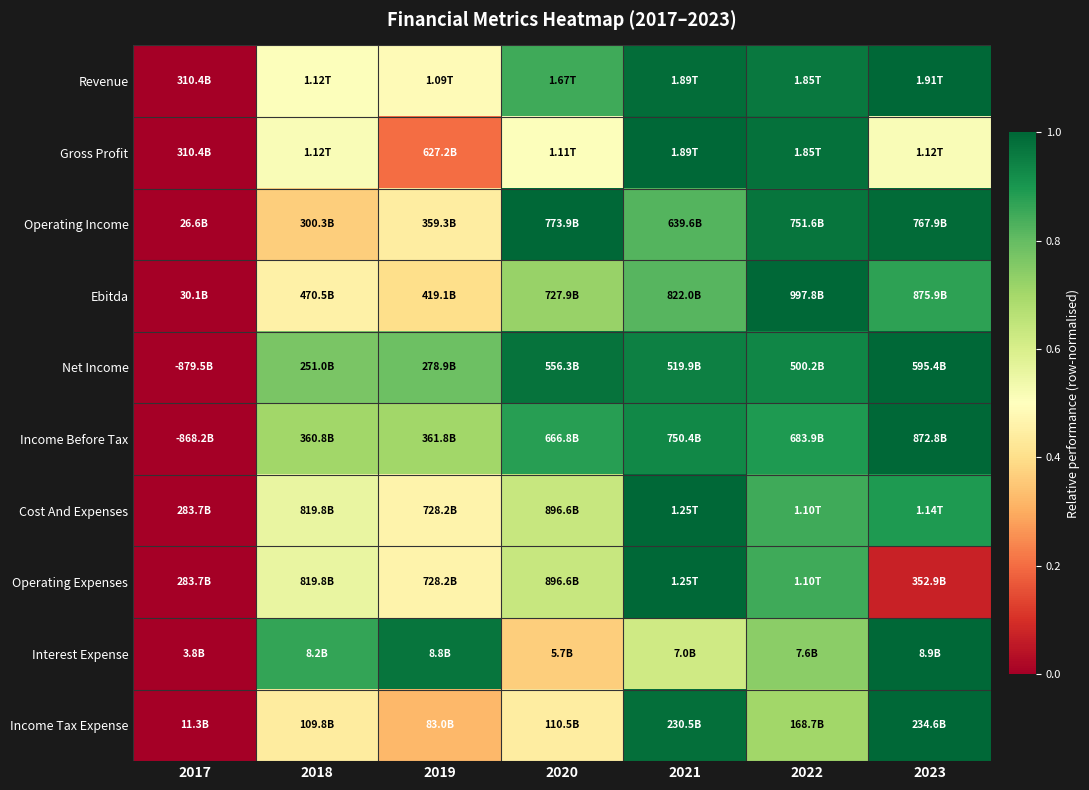

Reading right to left, what are all the values shown in this chart?

Revenue: 2023=1.0	2022=1.0	2021=1.0	2020=0.8	2019=0.5	2018=0.5	2017=0.0
Gross Profit: 2023=0.5	2022=1.0	2021=1.0	2020=0.5	2019=0.2	2018=0.5	2017=0.0
Operating Income: 2023=1.0	2022=1.0	2021=0.8	2020=1.0	2019=0.4	2018=0.4	2017=0.0
Ebitda: 2023=0.9	2022=1.0	2021=0.8	2020=0.7	2019=0.4	2018=0.5	2017=0.0
Net Income: 2023=1.0	2022=0.9	2021=0.9	2020=1.0	2019=0.8	2018=0.8	2017=0.0
Income Before Tax: 2023=1.0	2022=0.9	2021=0.9	2020=0.9	2019=0.7	2018=0.7	2017=0.0
Cost And Expenses: 2023=0.9	2022=0.9	2021=1.0	2020=0.6	2019=0.5	2018=0.6	2017=0.0
Operating Expenses: 2023=0.1	2022=0.9	2021=1.0	2020=0.6	2019=0.5	2018=0.6	2017=0.0
Interest Expense: 2023=1.0	2022=0.7	2021=0.6	2020=0.4	2019=1.0	2018=0.9	2017=0.0
Income Tax Expense: 2023=1.0	2022=0.7	2021=1.0	2020=0.4	2019=0.3	2018=0.4	2017=0.0